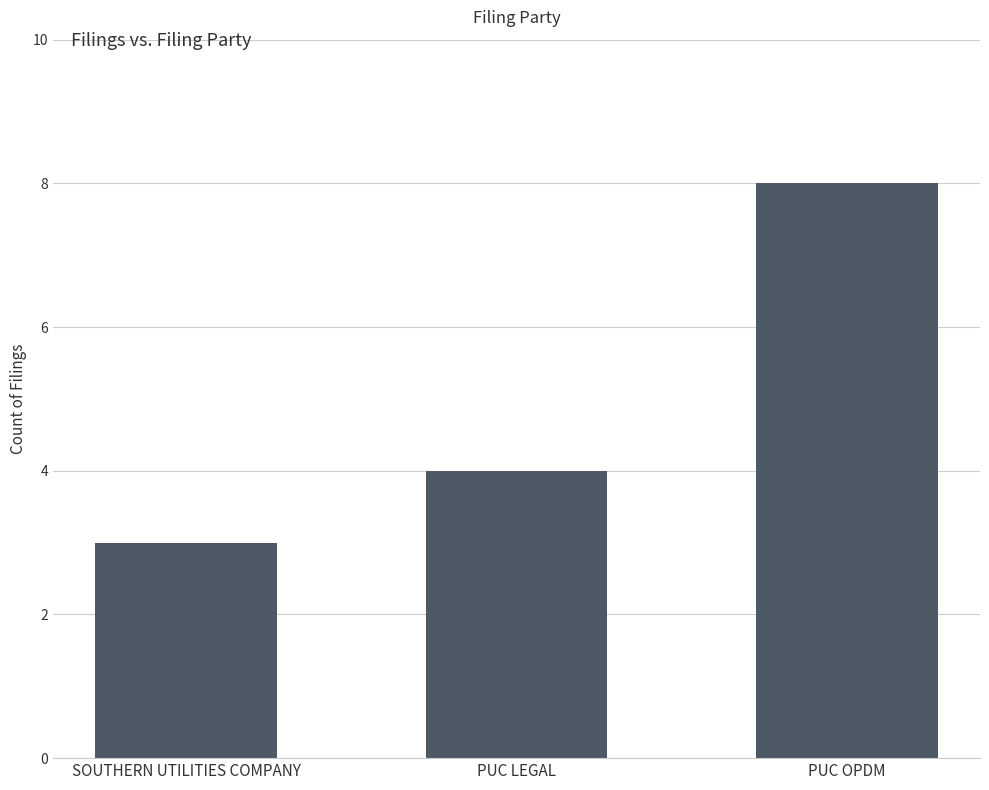

Rank the categories by value from lowest to highest.

SOUTHERN UTILITIES COMPANY, PUC LEGAL, PUC OPDM